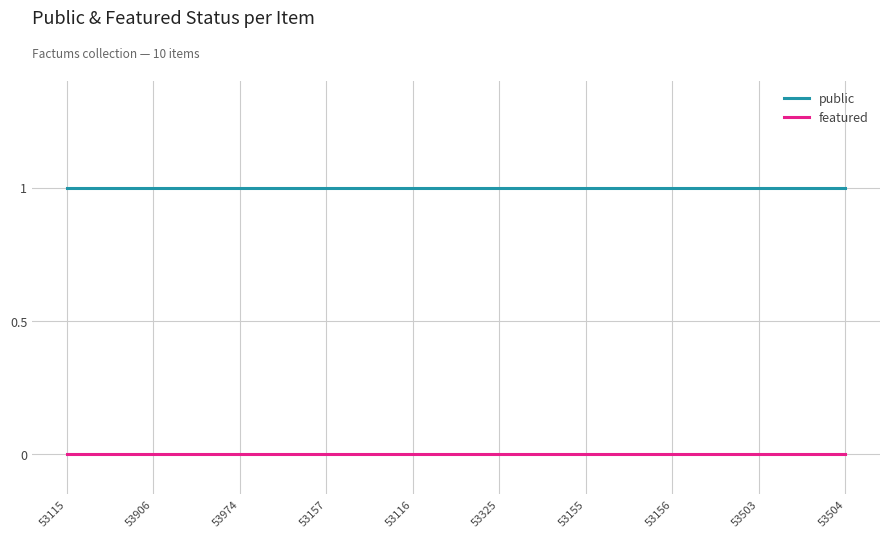

What are all the series names shown in the legend?

public, featured